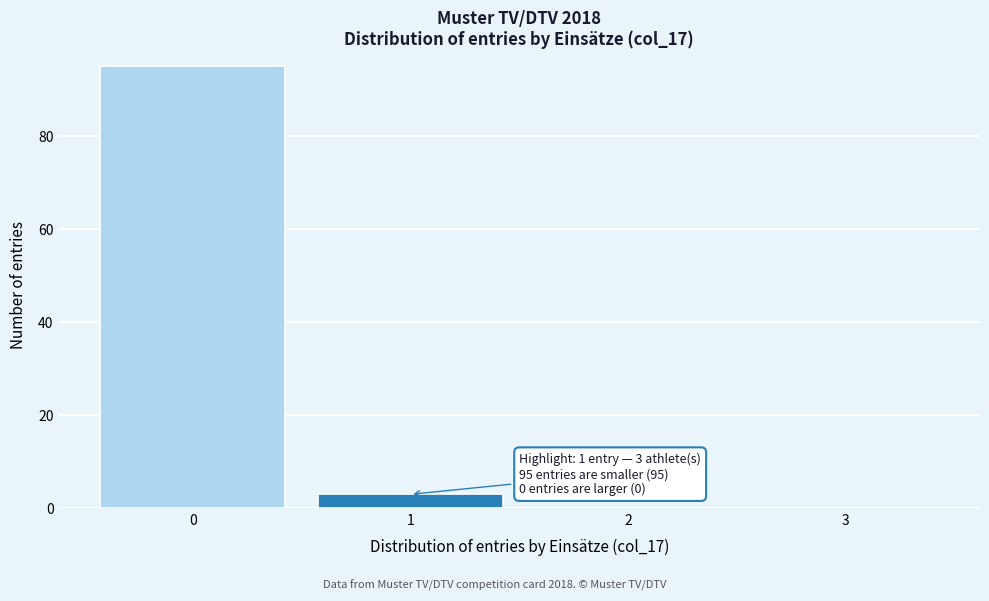

Reading right to left, what are all the values shown in this chart?

3=0	2=0	1=3	0=95